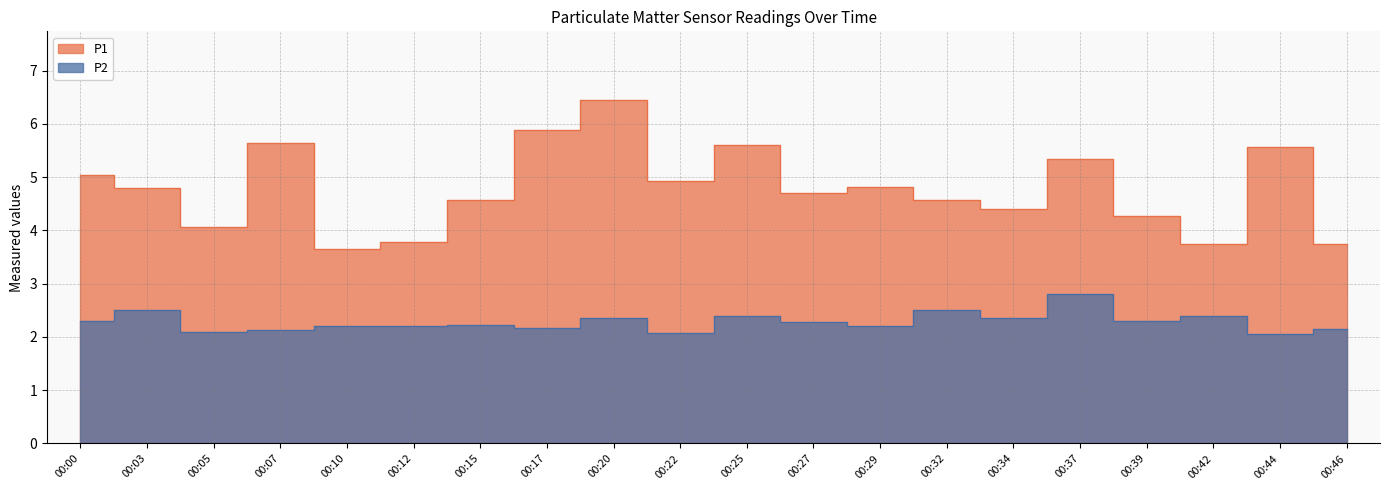

At which category is the sum across all series the highest?

00:20